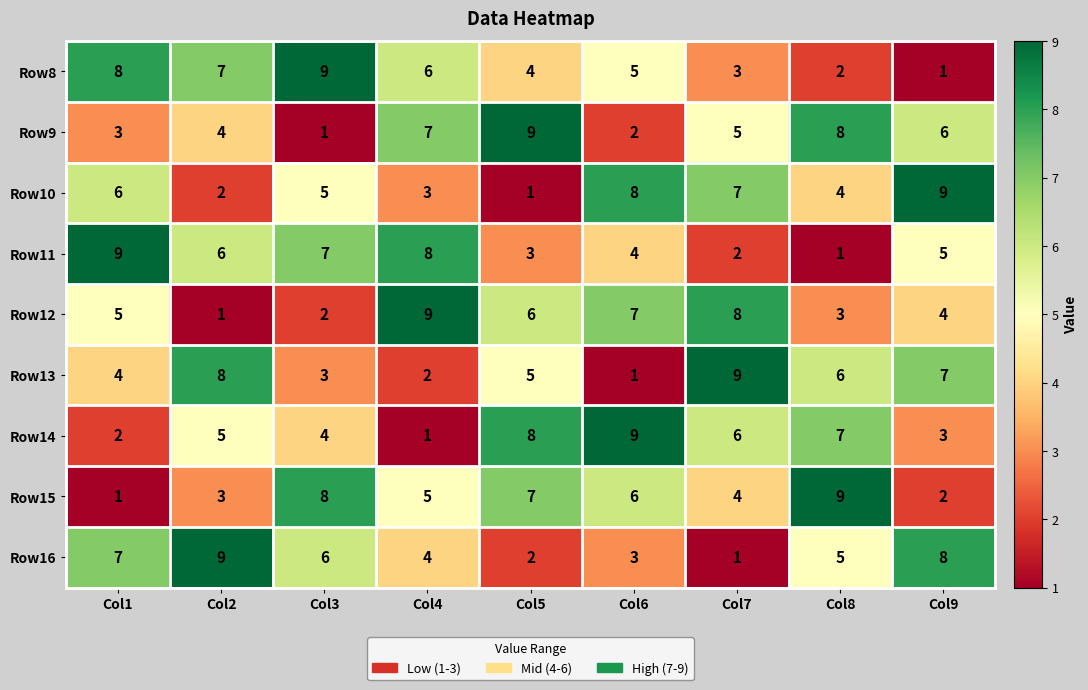

Count the Row16 values in the range 3 to 7.

5